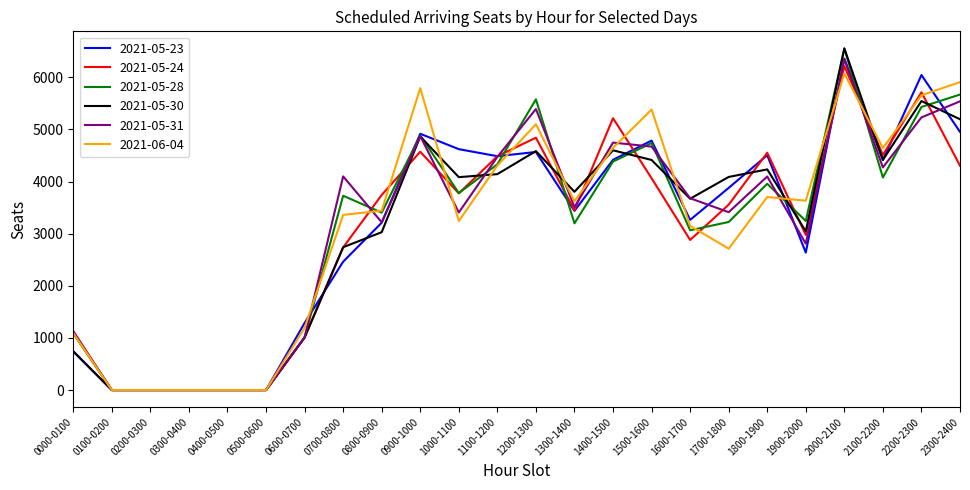

Is it true that 2021-05-31 equals 3680 at 1600-1700?

True